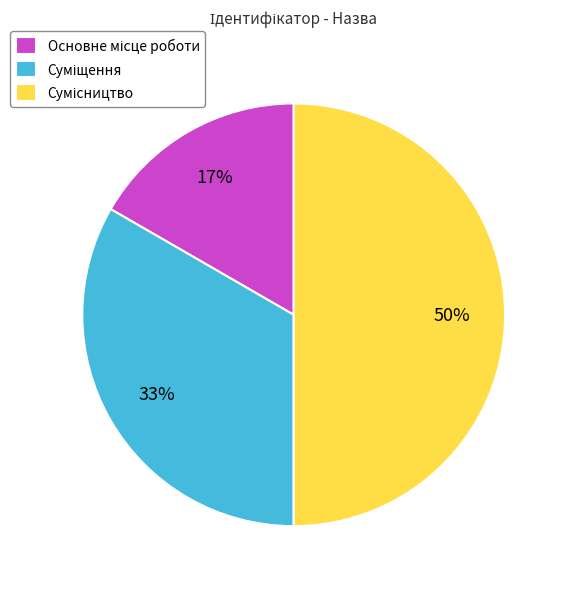

To the nearest percent, what is the difference between the largest and smallest slice percentages?

33%